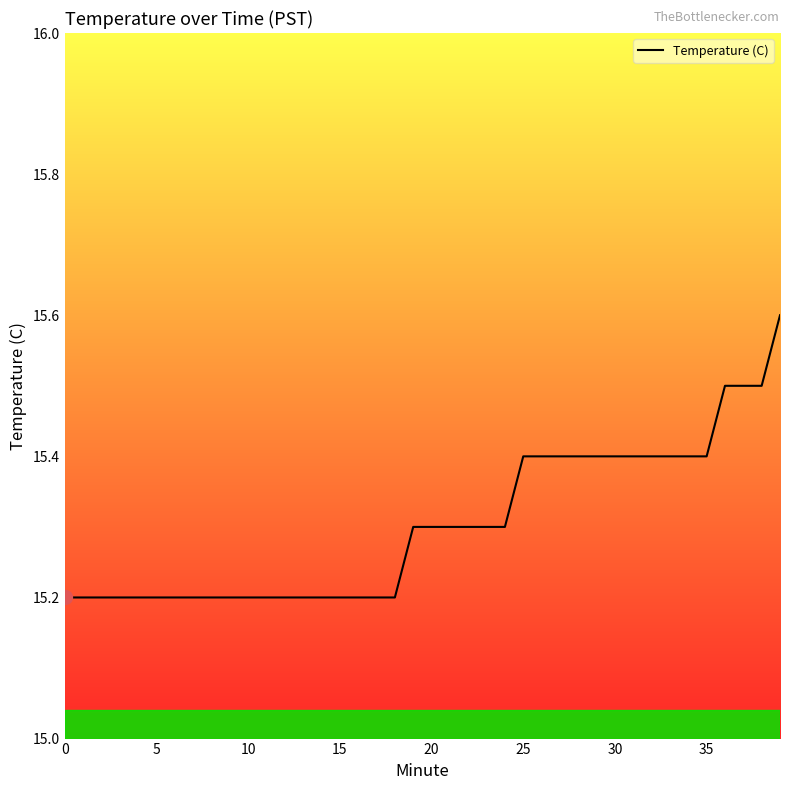

What is the maximum value shown in the chart?

15.6